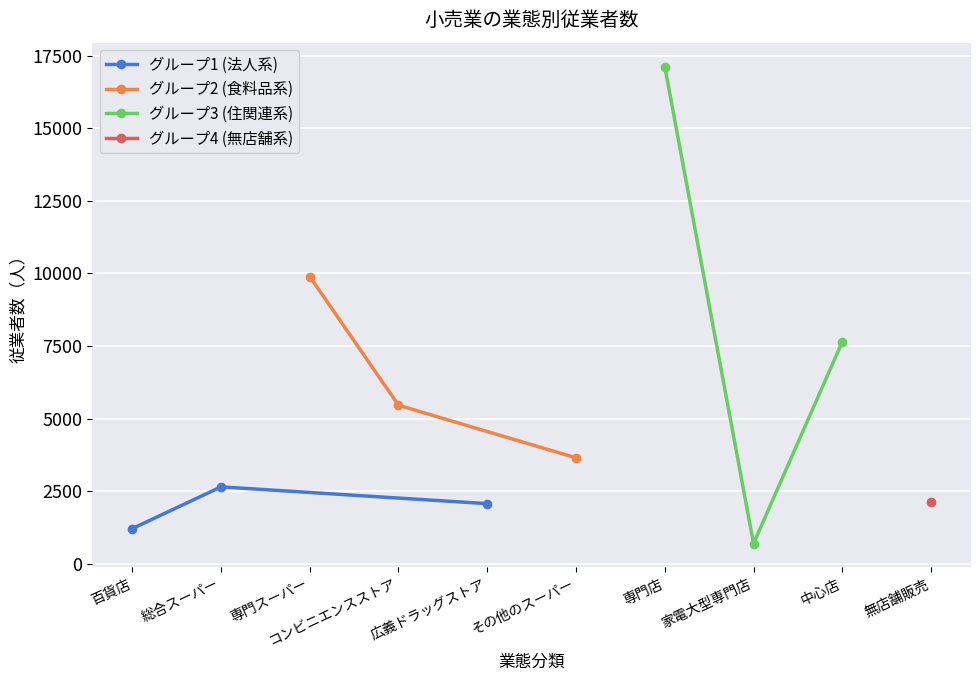

The value of グループ3 (住関連系) at 家電大型専門店 is 694. True or false?

True